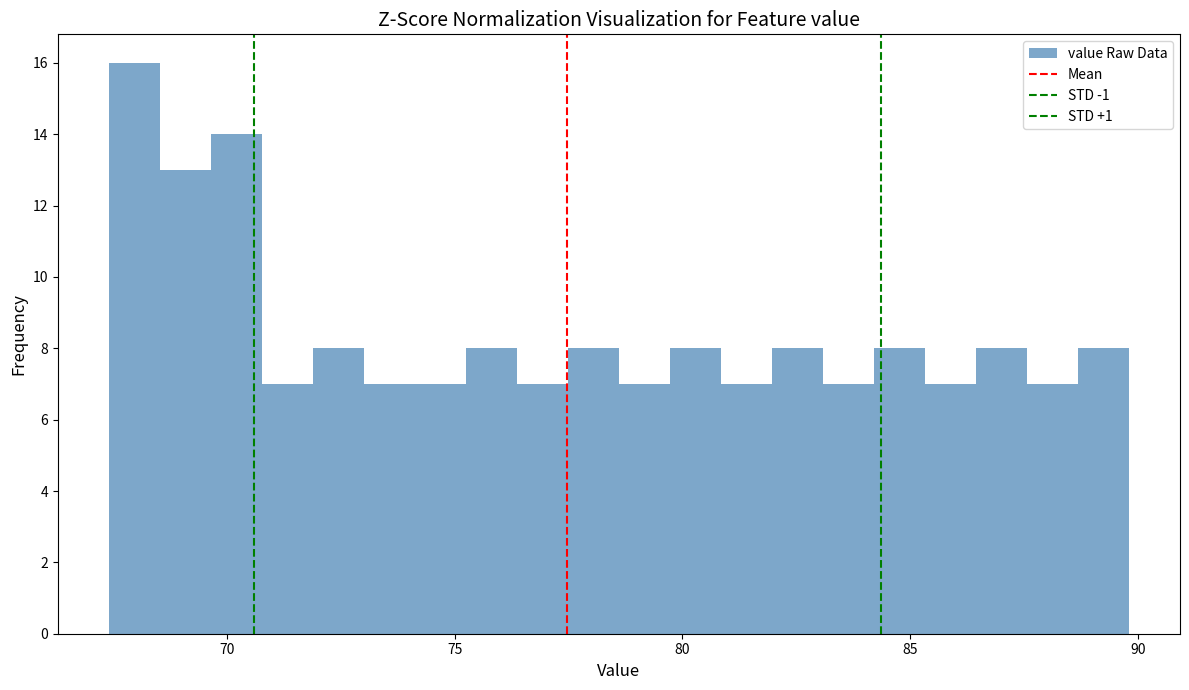

Read against the x-axis, roughly where is the centre of the tallest bar?

68.0